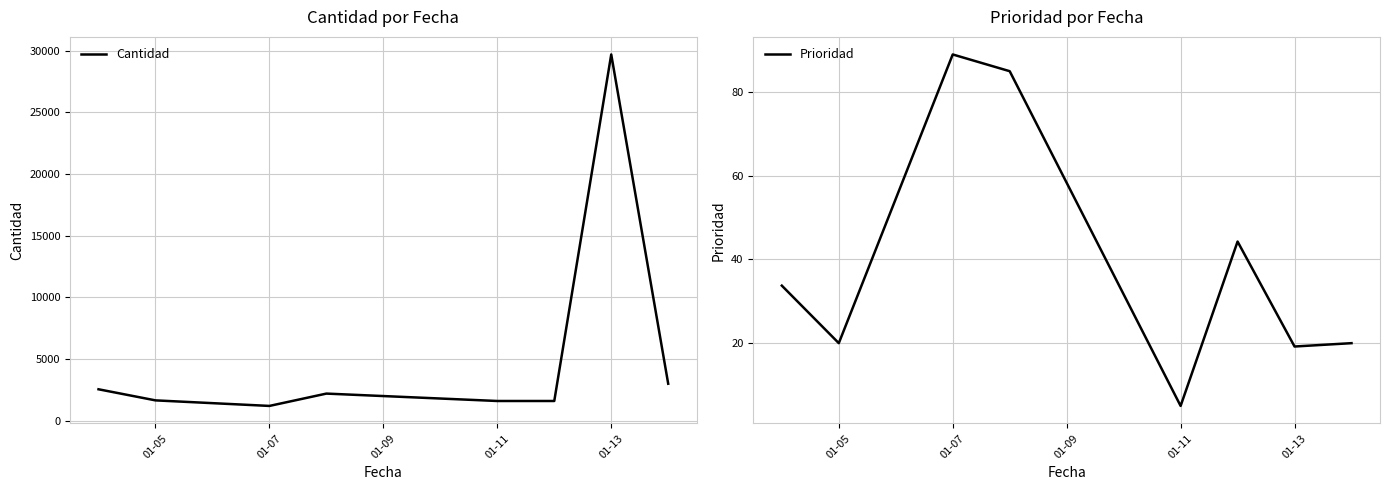

True or false: Cantidad has a value of 513.0 at 01-13.

False